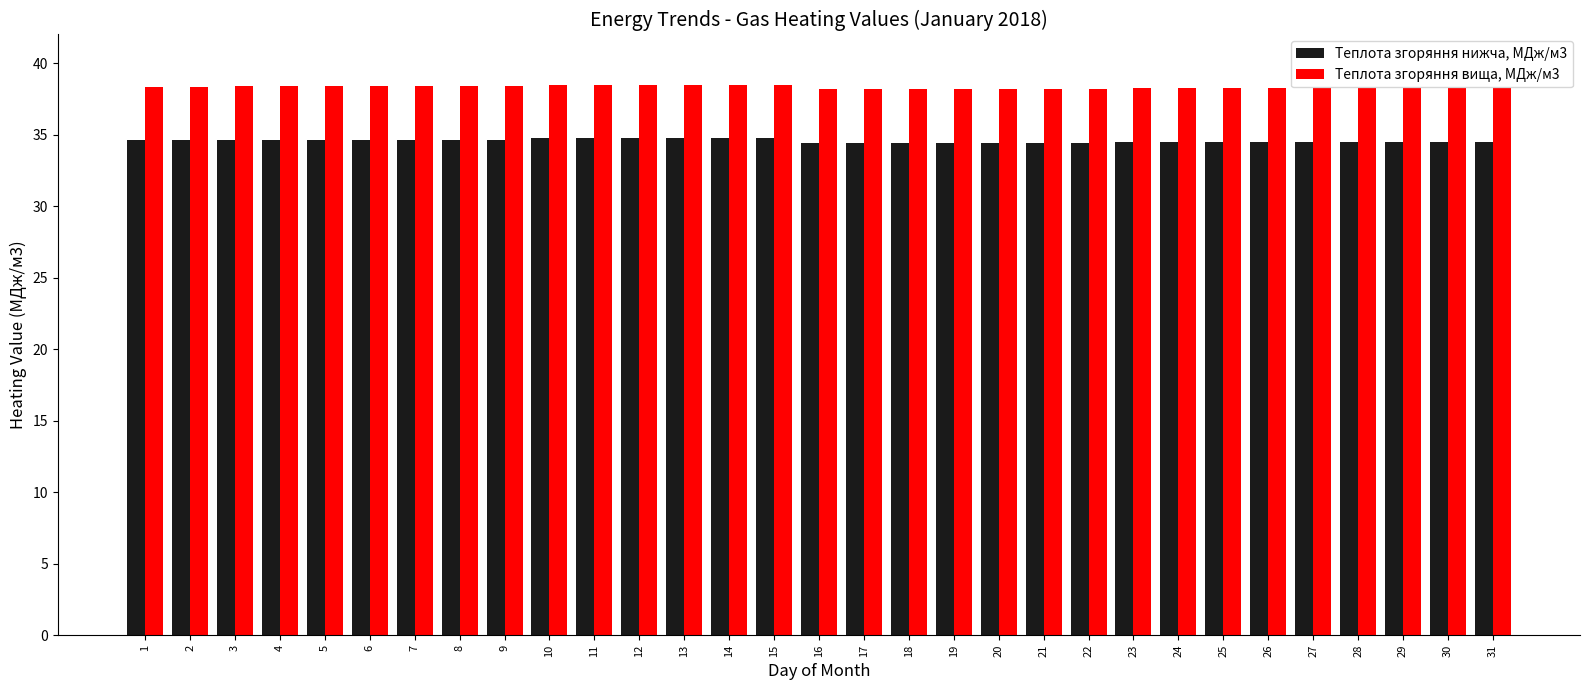

What is the maximum value for Теплота згоряння вища, МДж/м3?

38.5